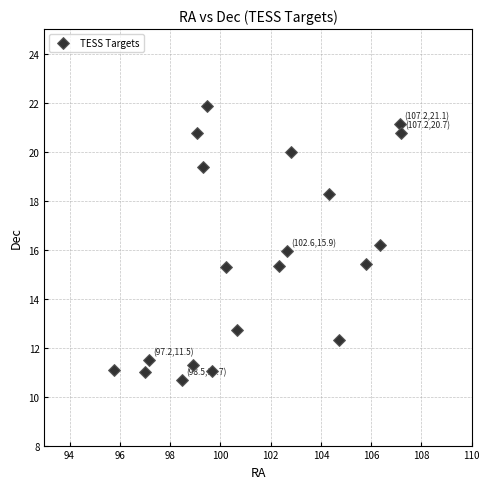

What is the range of Y values (max minus min)?

11.2